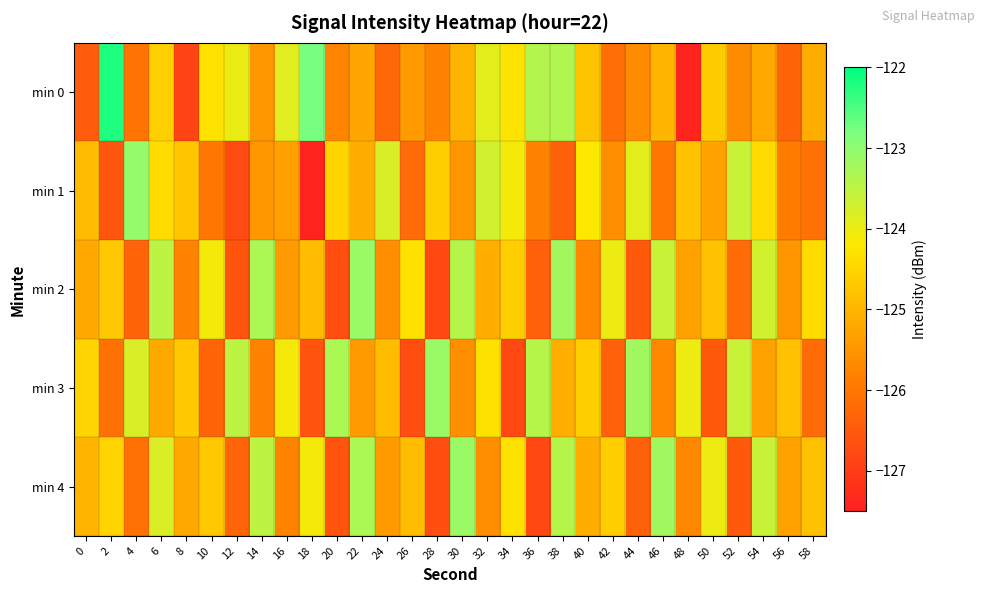

What is the difference between the highest and lowest values at 10?

2.2